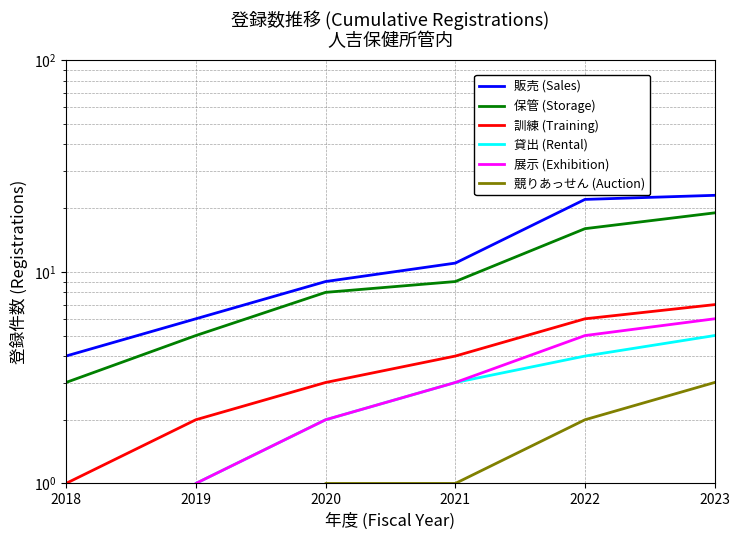

True or false: 展示 (Exhibition) has a value of 3 at 2021.

True